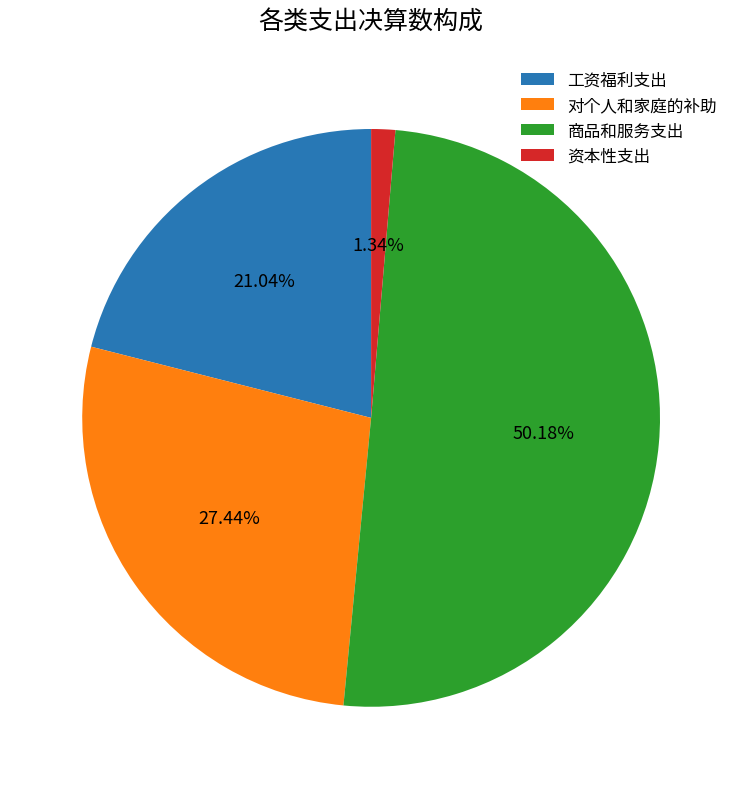

Combined, do 商品和服务支出 and 资本性支出 account for over 50%?

Yes